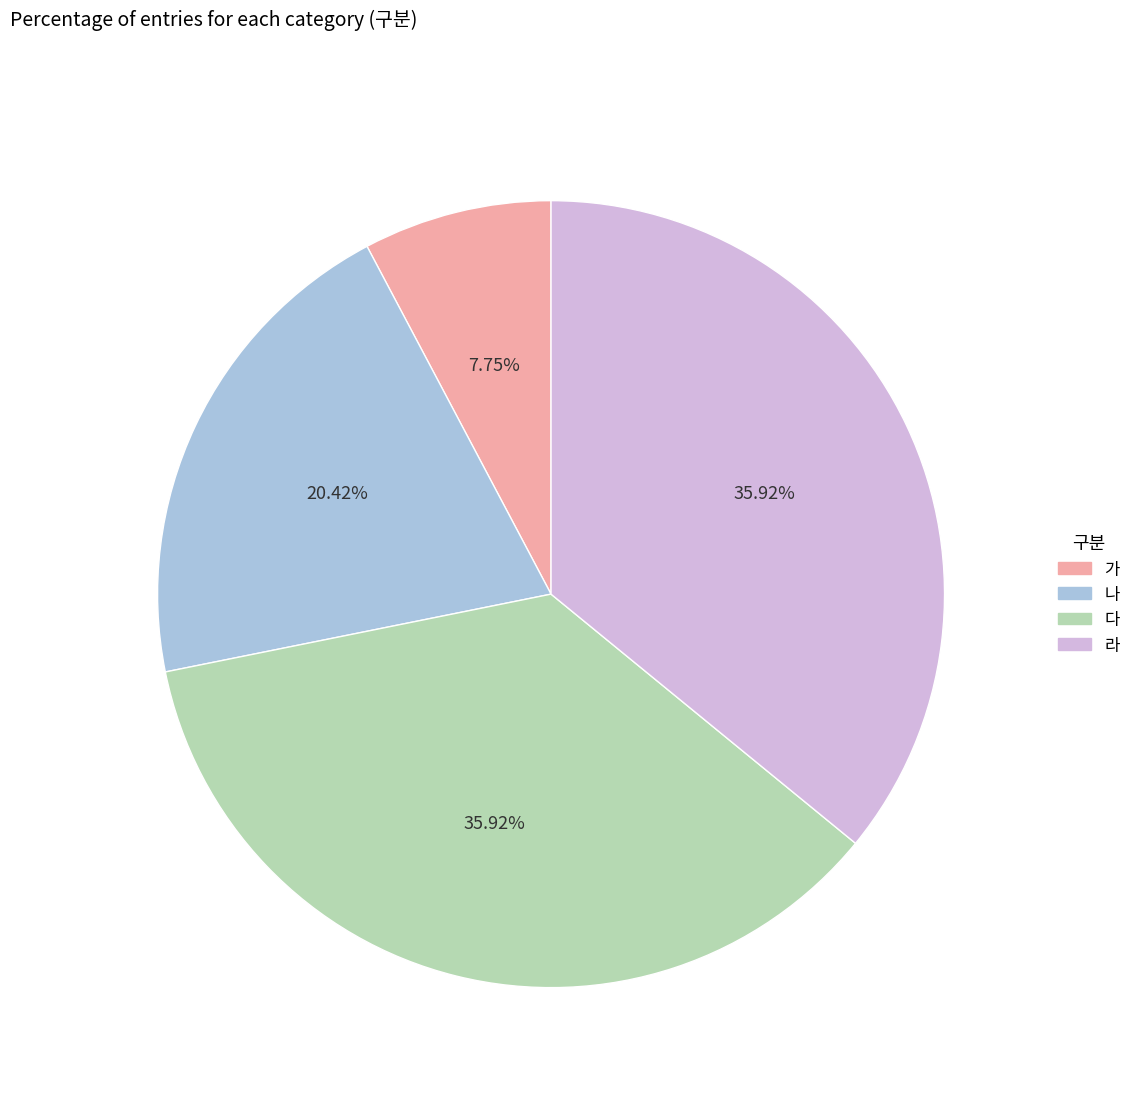

Count the number of slices in the pie.

4